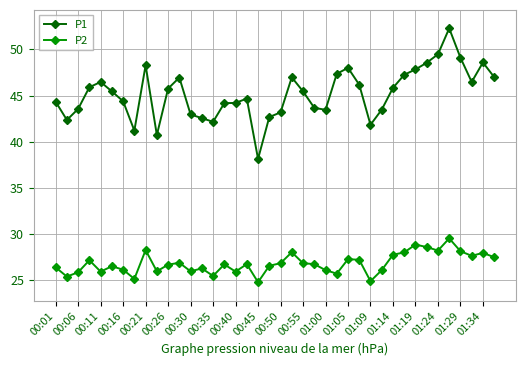

Does the chart have visible grid lines?

Yes